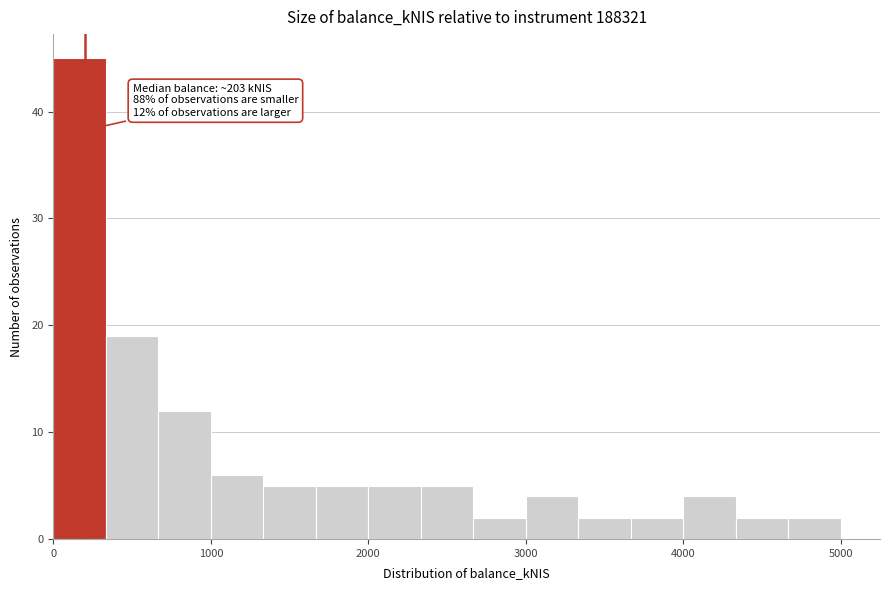

Read against the x-axis, roughly where is the centre of the tallest bar?

200